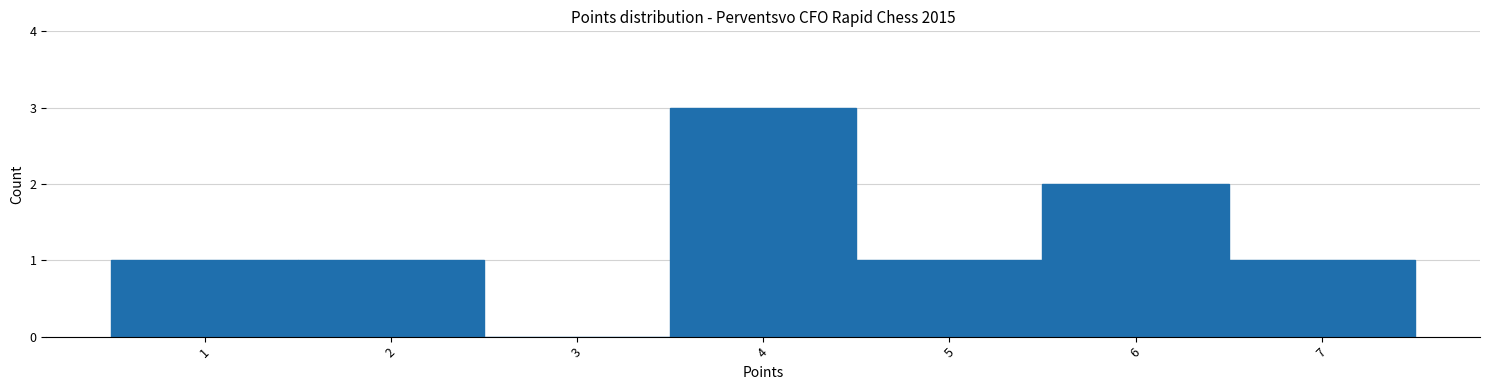

Which range on the x-axis has the tallest bar?

3.5 to 4.5